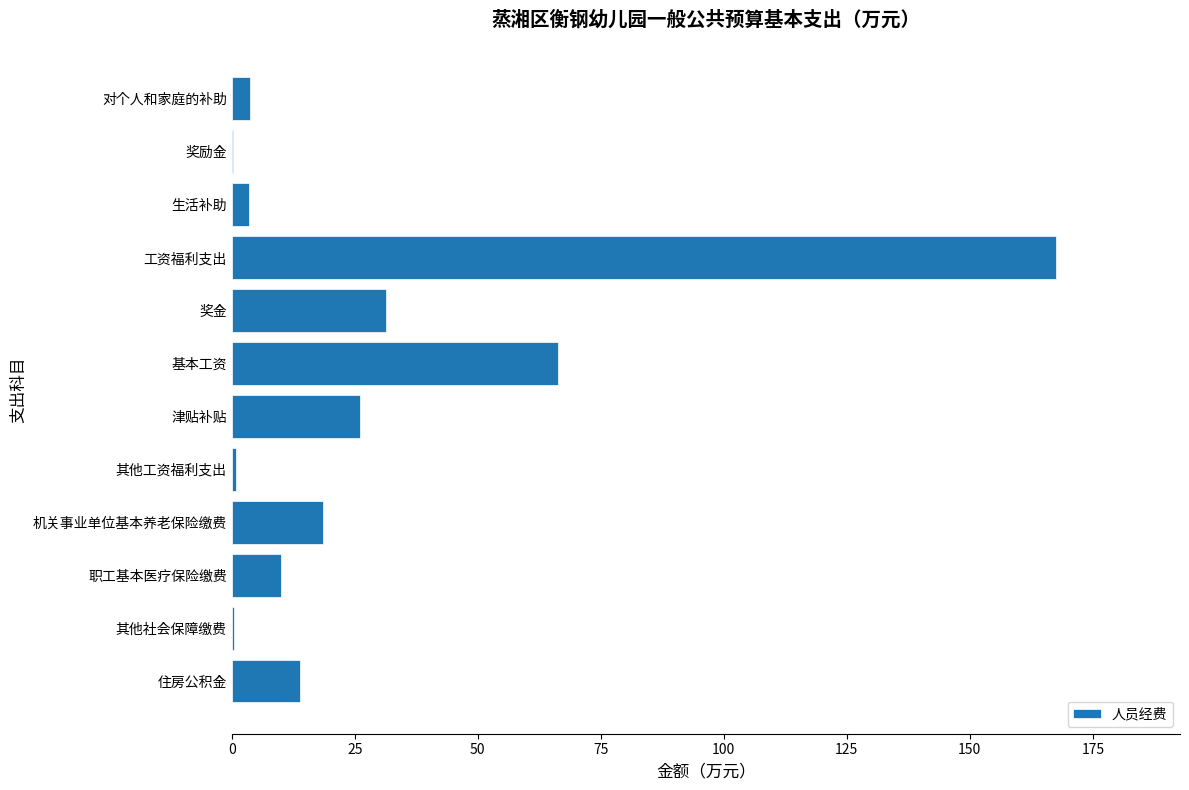

What is the sum of all values?

342.6